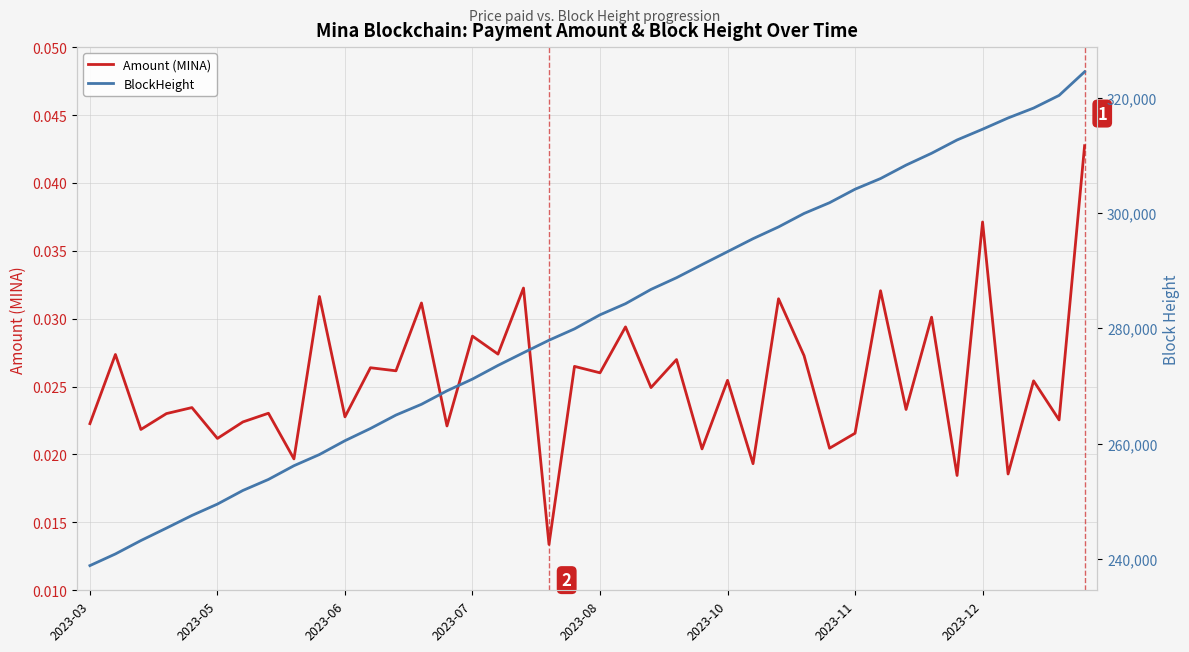

Is it true that BlockHeight equals 62314.2 at 2023-12?

False